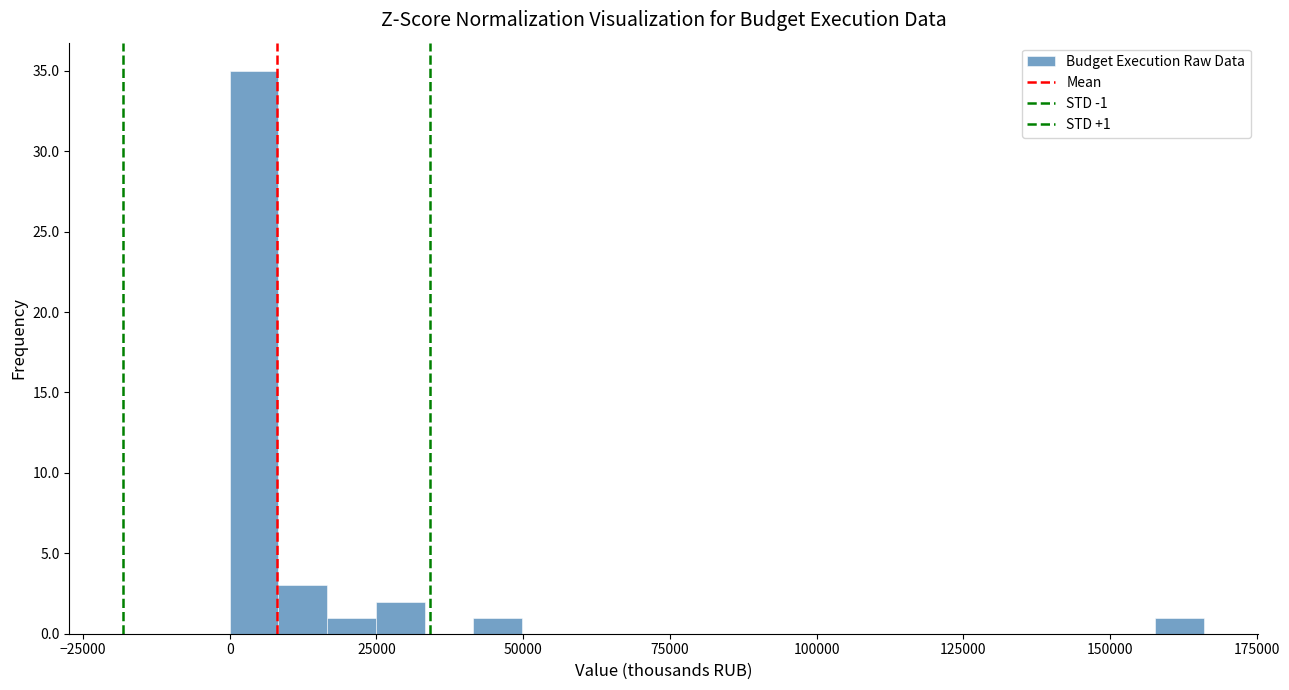

Read against the x-axis, roughly where is the centre of the tallest bar?

5000